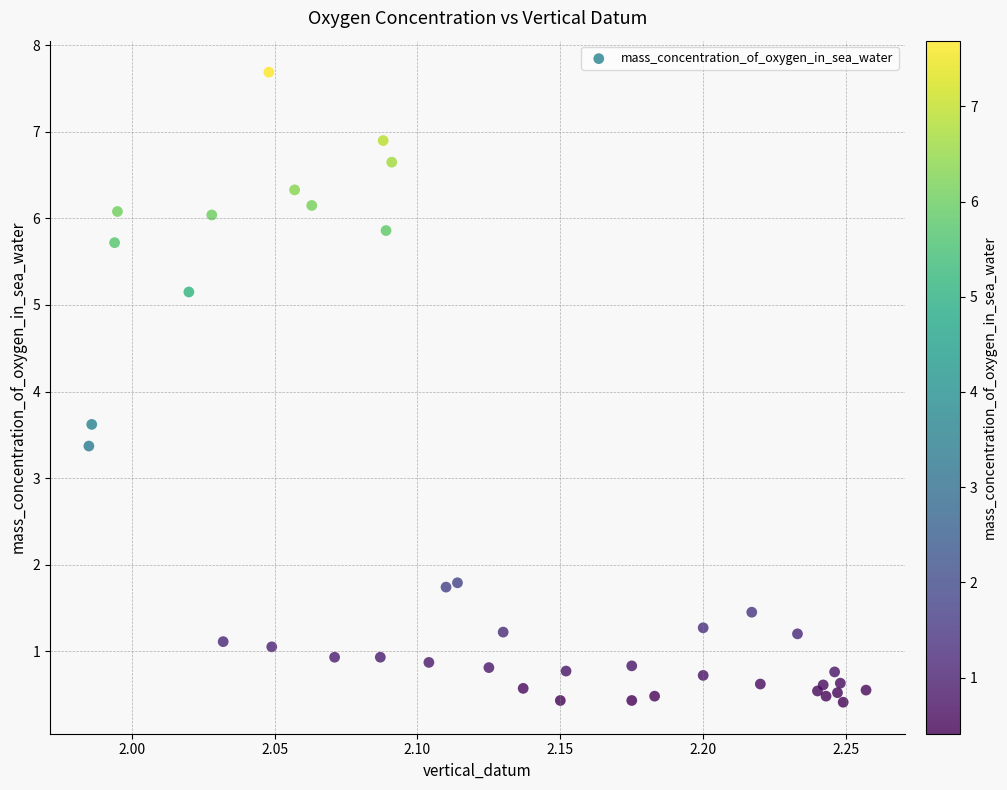

What Y value in the scatter plot is closest to 4?

3.6